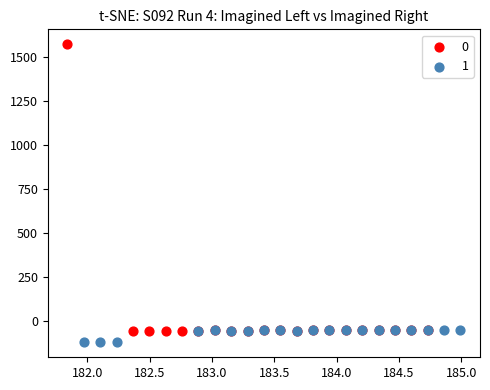

What are all the series names shown in the legend?

0, 1